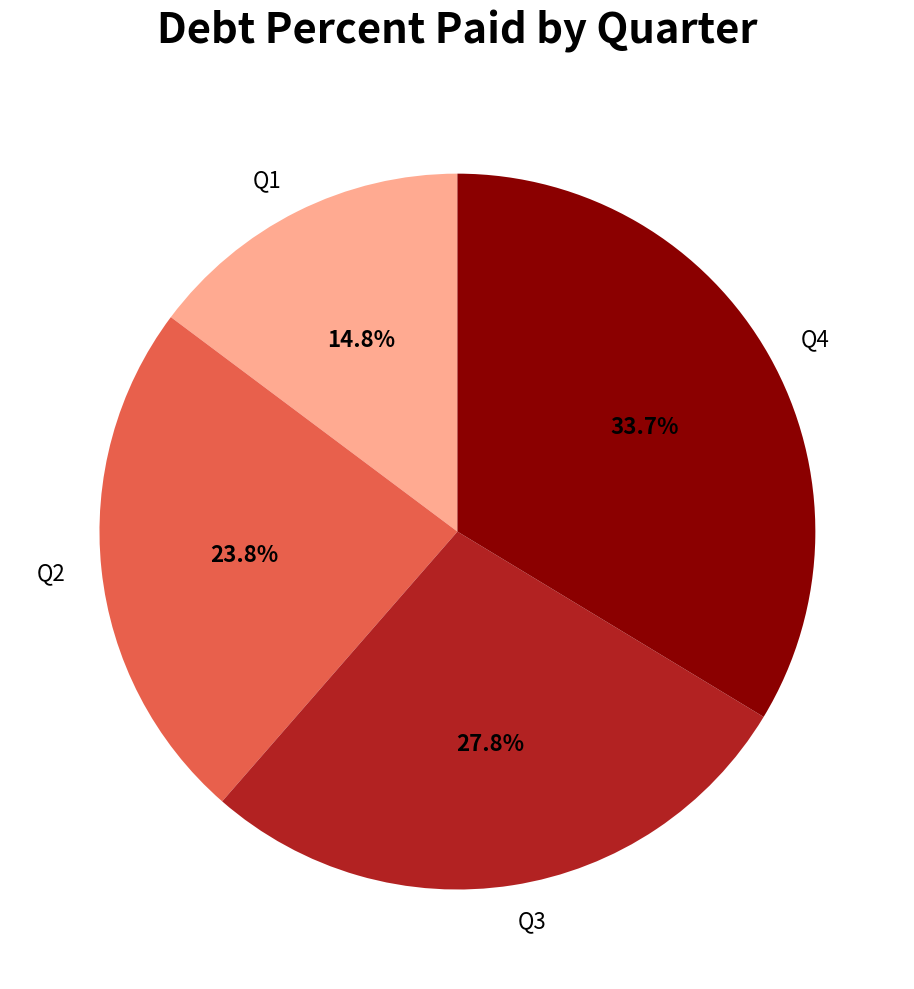

Is it true that Q2 is 24% of the pie?

True